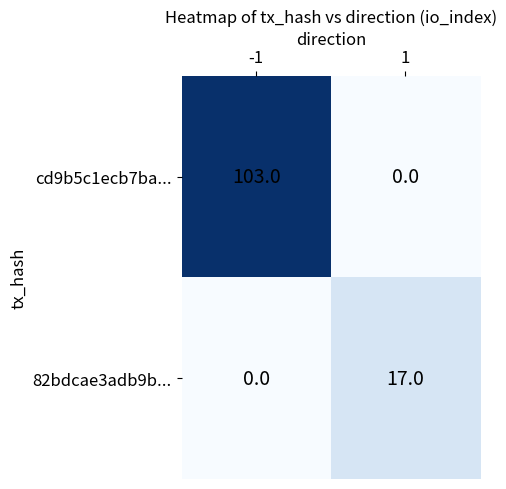

Count the number of categories in the chart.

2